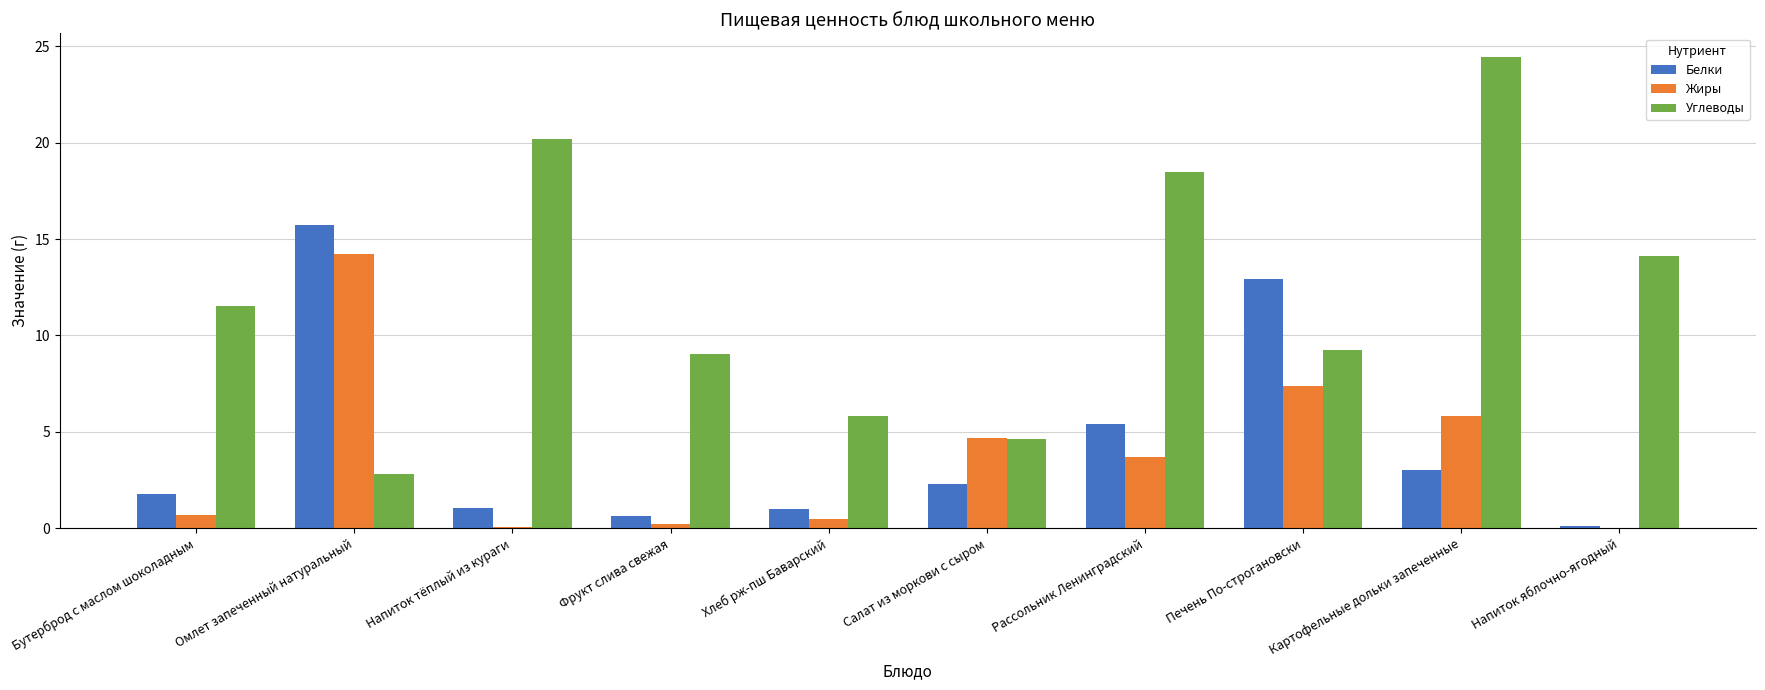

Are the bars grouped side by side (vs. stacked)?

Yes